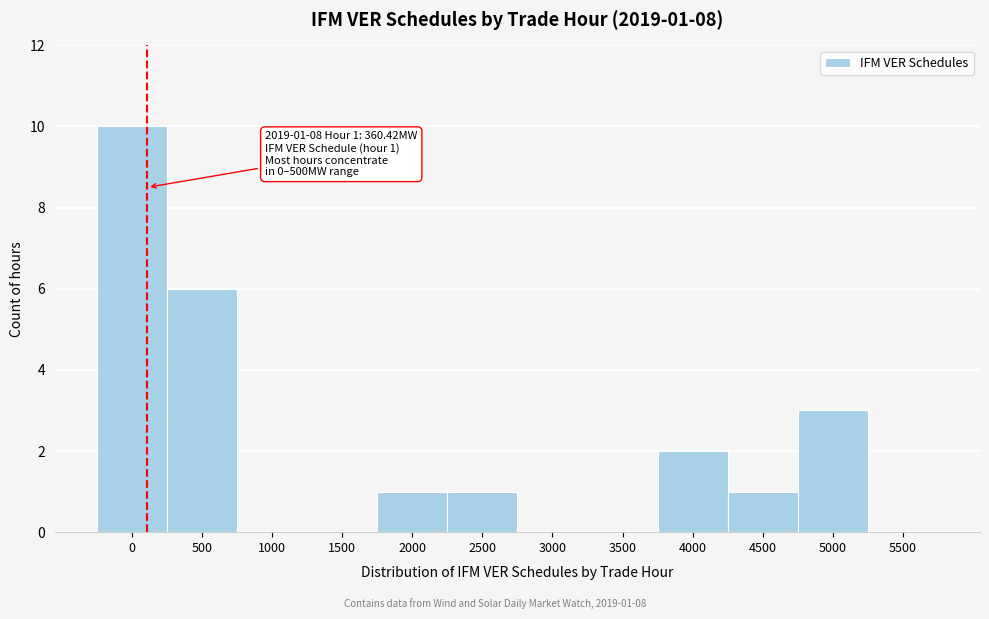

Reading right to left, extract all data points from this chart.

5500=0	5000=3	4500=1	4000=2	3500=0	3000=0	2500=1	2000=1	1500=0	1000=0	500=6	0=10